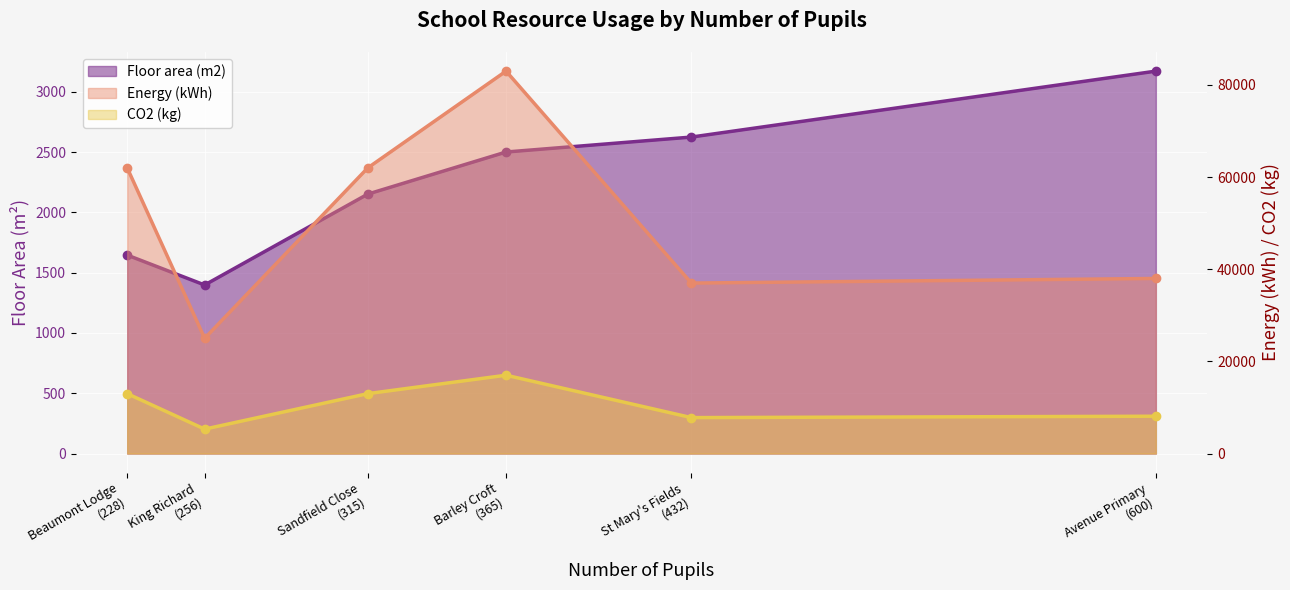

Count the number of categories in the chart.

6